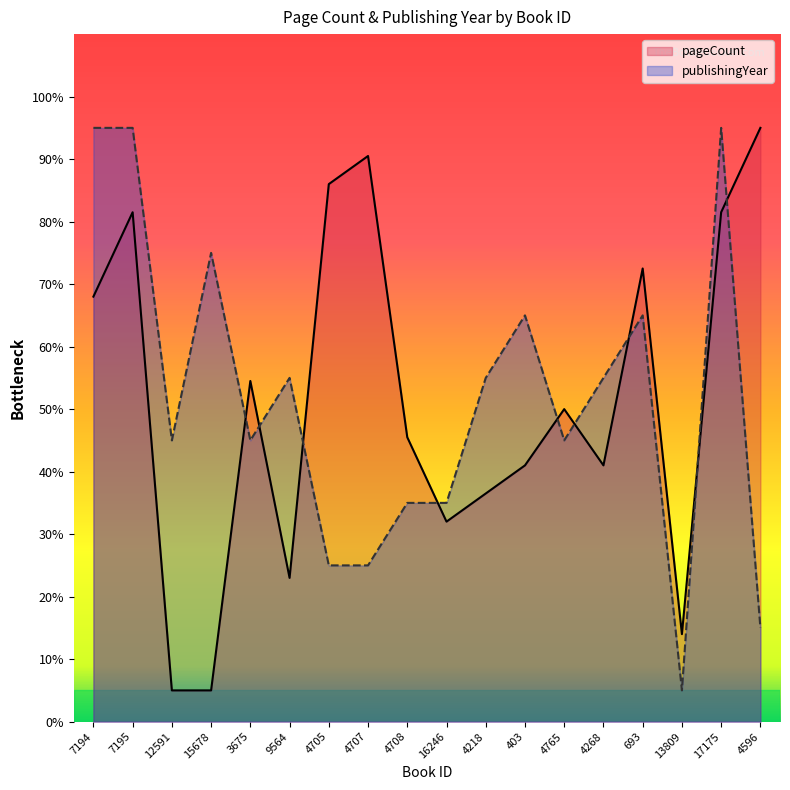

Rank the categories by publishingYear value from lowest to highest.

13809, 4596, 4705, 4707, 4708, 16246, 12591, 3675, 4765, 9564, 4218, 4268, 403, 693, 15678, 7194, 7195, 17175